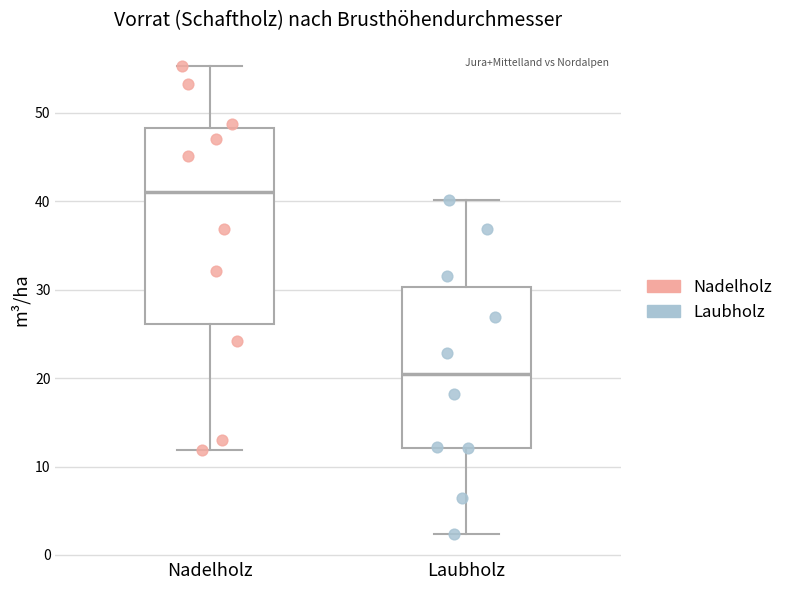

Comparing the boxes themselves (not the whiskers), which one is the tallest?

Nadelholz